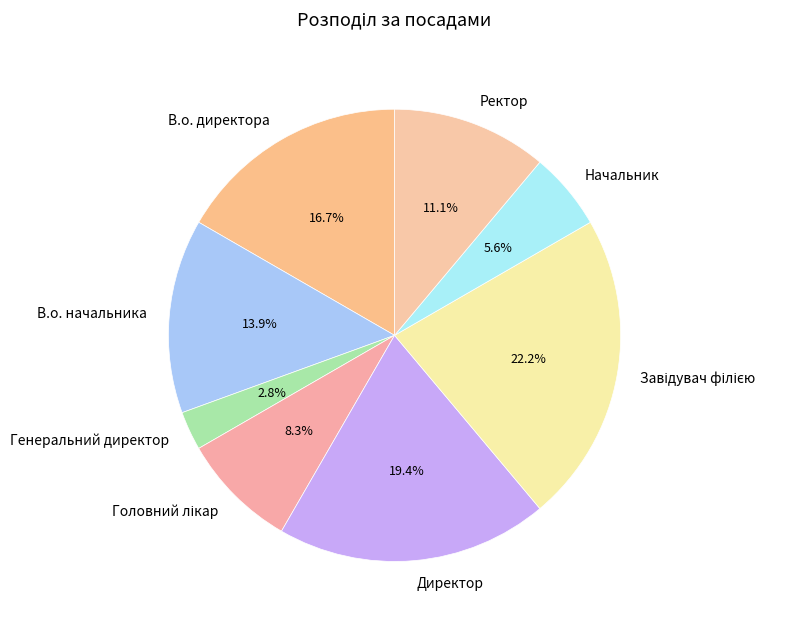

Approximately how many times larger is the value at Генеральний директор compared to В.о. начальника?

0.2